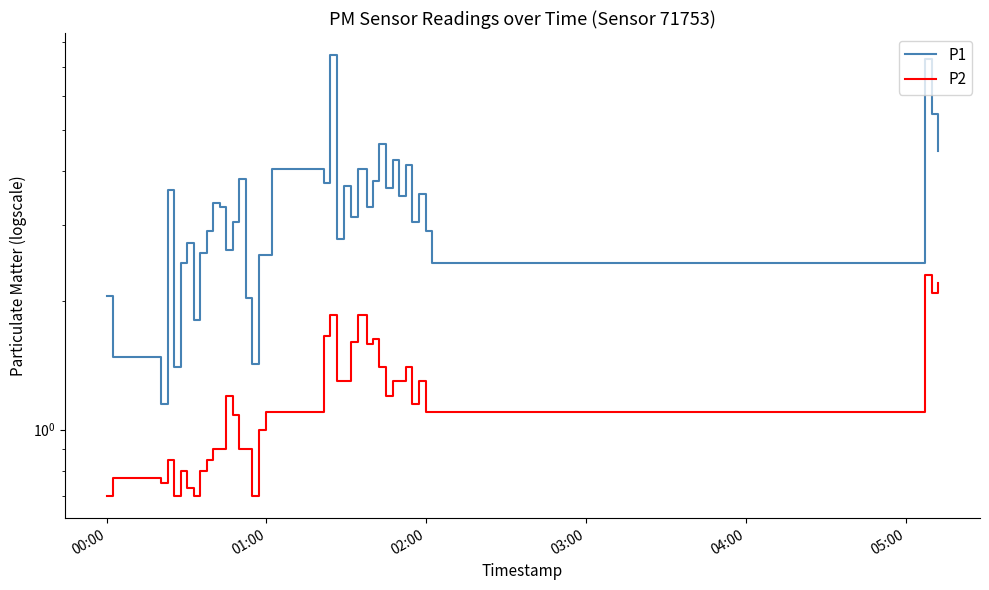

True or false: P2 has a value of 1.3 at 8.

False